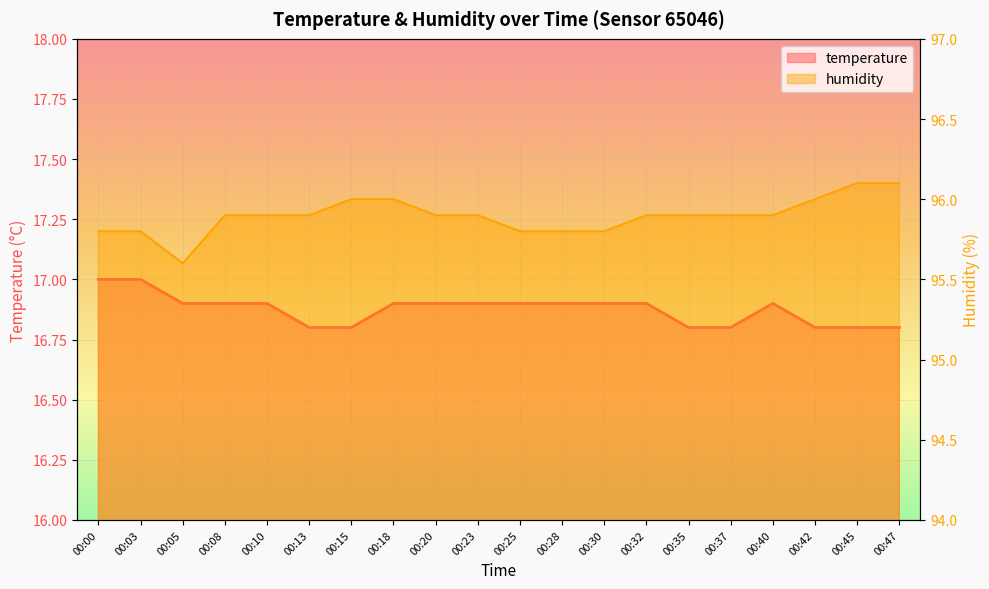

How many lines are shown in the chart?

2